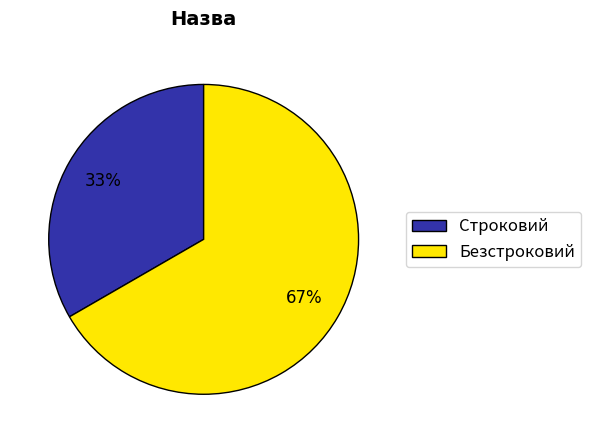

What percentage is the Строковий slice, to the nearest percent?

33%